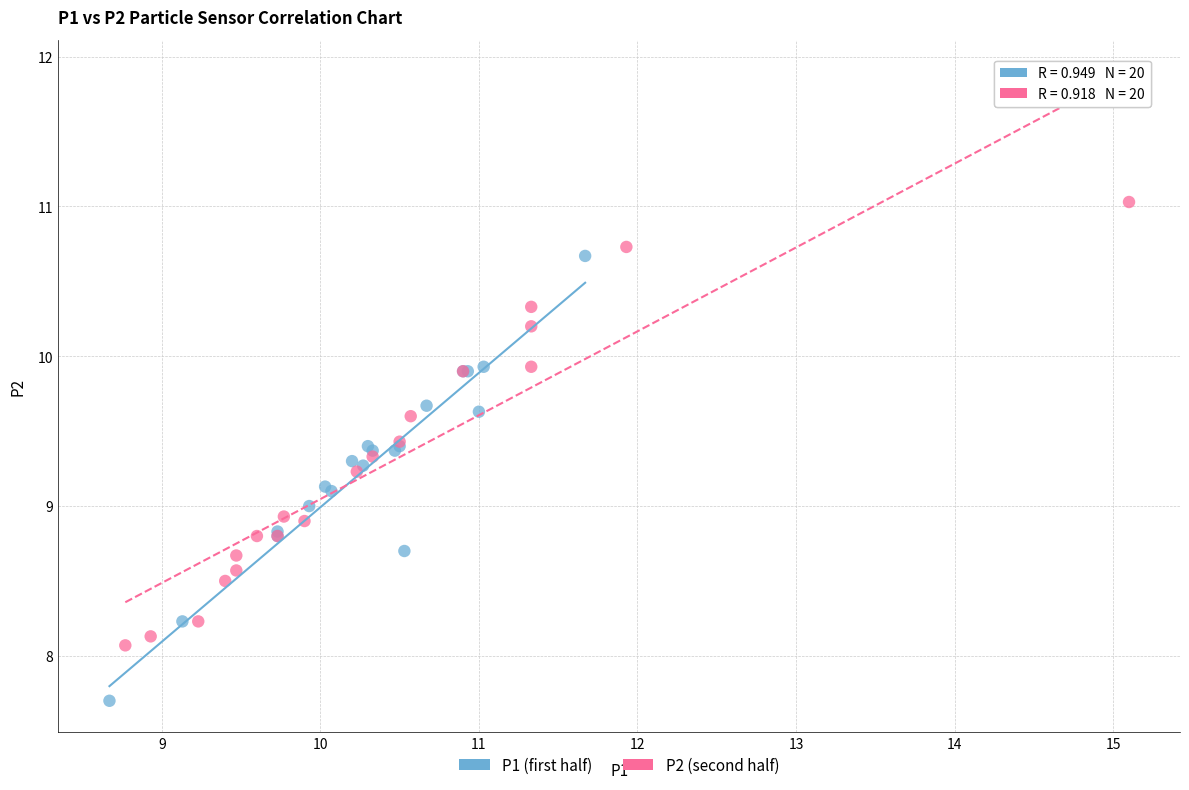

Which series contains the highest Y value?

P2 (second half)